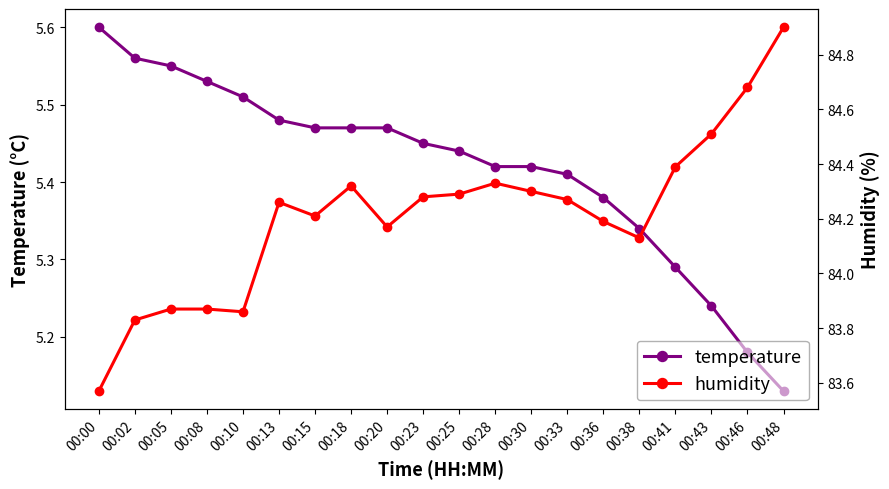

Does the chart display data point markers on the line(s)?

Yes